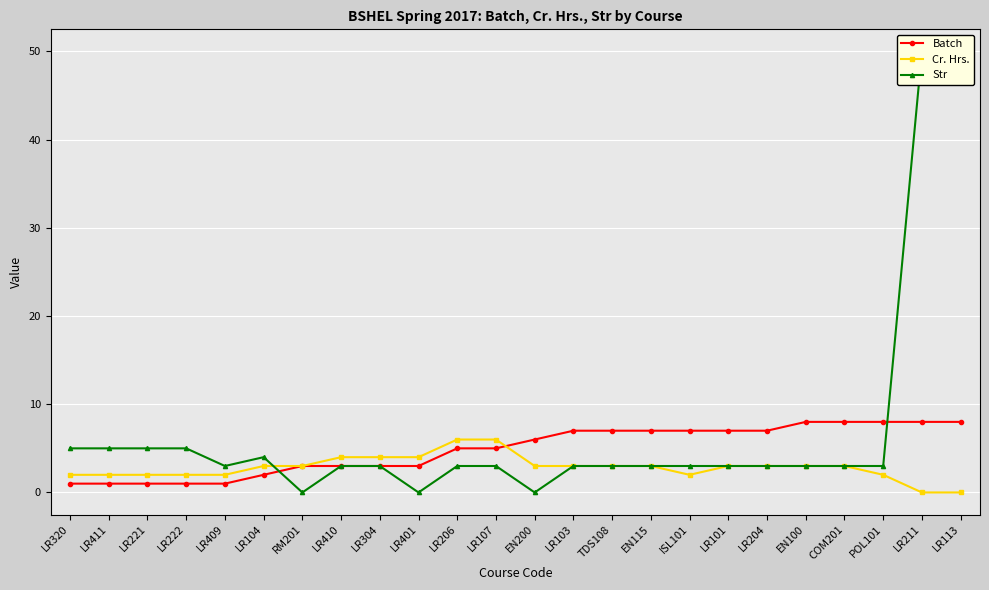

What is the value of the Cr. Hrs. point at the 16th from the left?

3